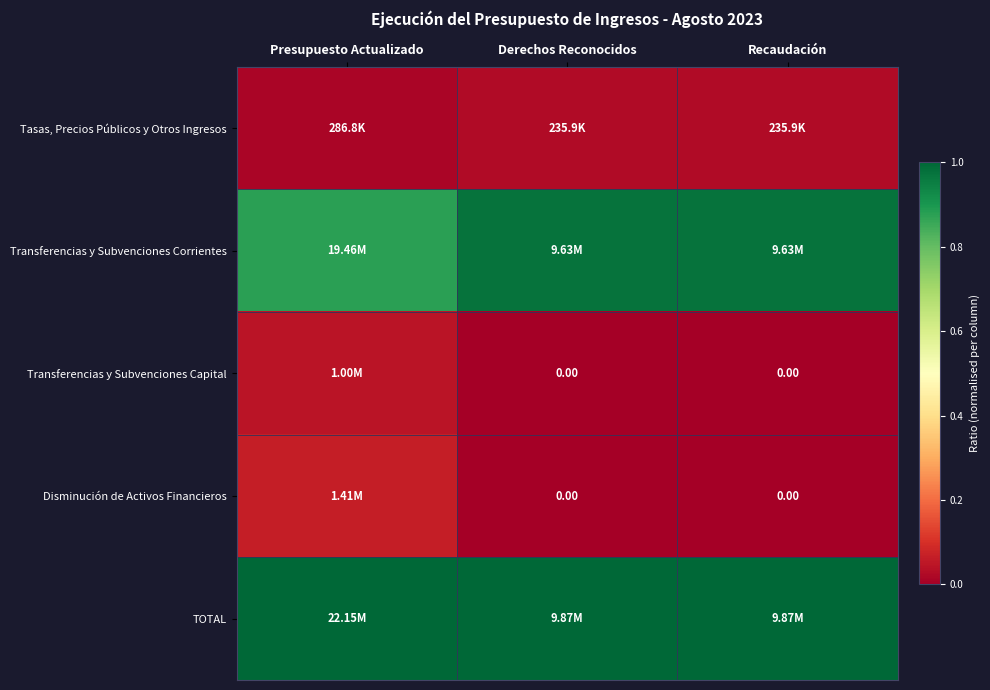

At which category does the chart reach its peak across all series?

Presupuesto Actualizado